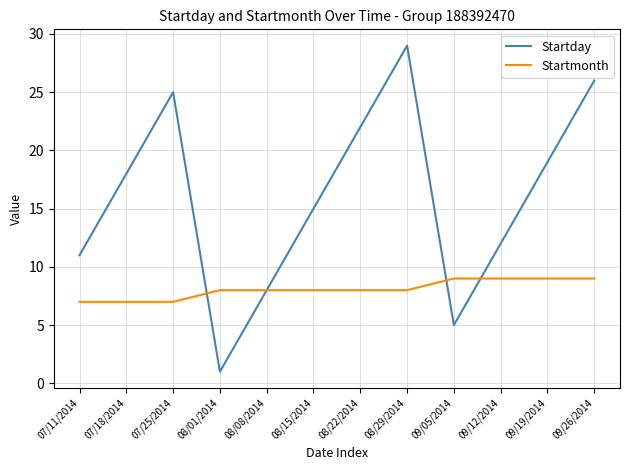

Reading left to right, transcribe all the data shown in this chart.

Startday: 07/11/2014=11	07/18/2014=18	07/25/2014=25	08/01/2014=1	08/08/2014=8	08/15/2014=15	08/22/2014=22	08/29/2014=29	09/05/2014=5	09/12/2014=12	09/19/2014=19	09/26/2014=26
Startmonth: 07/11/2014=7	07/18/2014=7	07/25/2014=7	08/01/2014=8	08/08/2014=8	08/15/2014=8	08/22/2014=8	08/29/2014=8	09/05/2014=9	09/12/2014=9	09/19/2014=9	09/26/2014=9